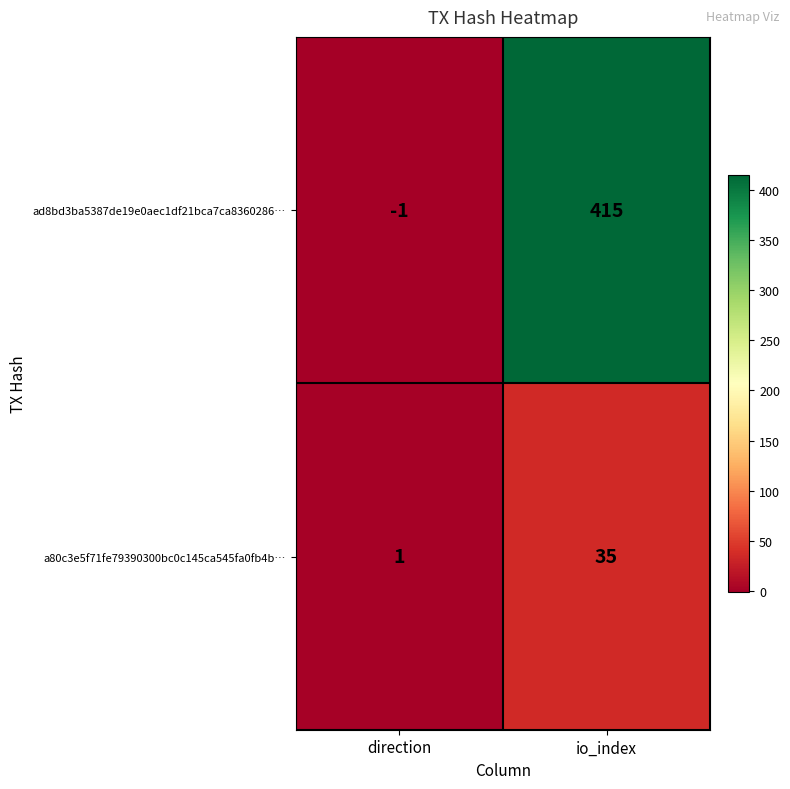

What is the average value of the ad8bd3ba5387de19e0aec1df21bca7ca8360286… series?

207